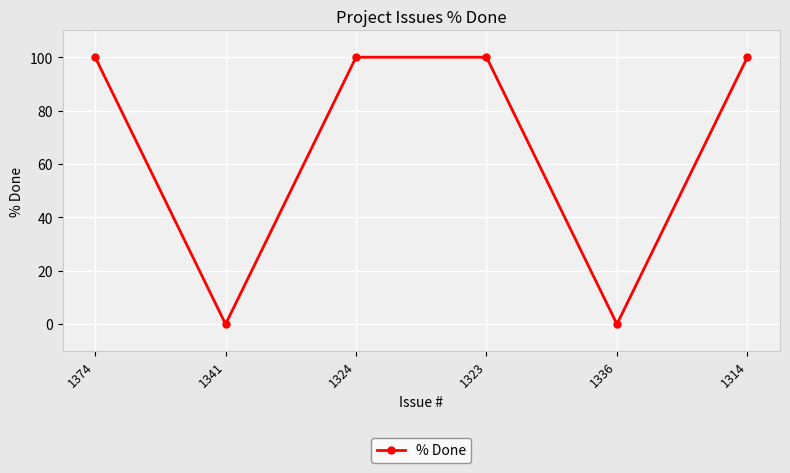

What is the average value?

67